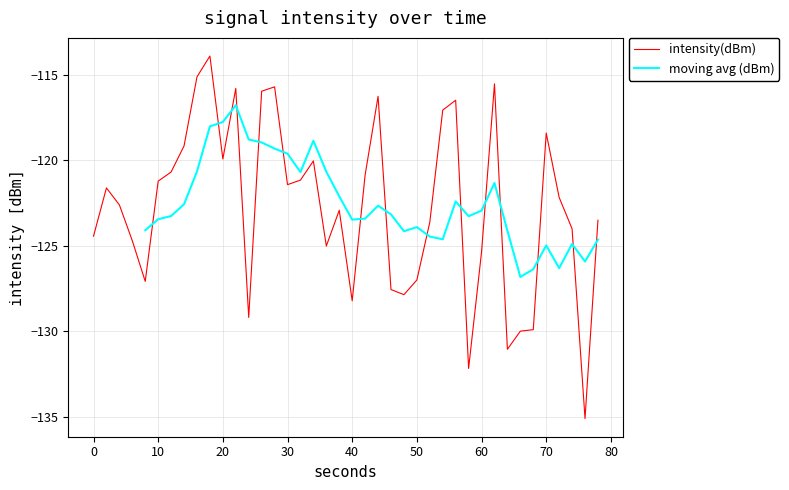

True or false: there are more than 1 points higher than both neighbors.

True